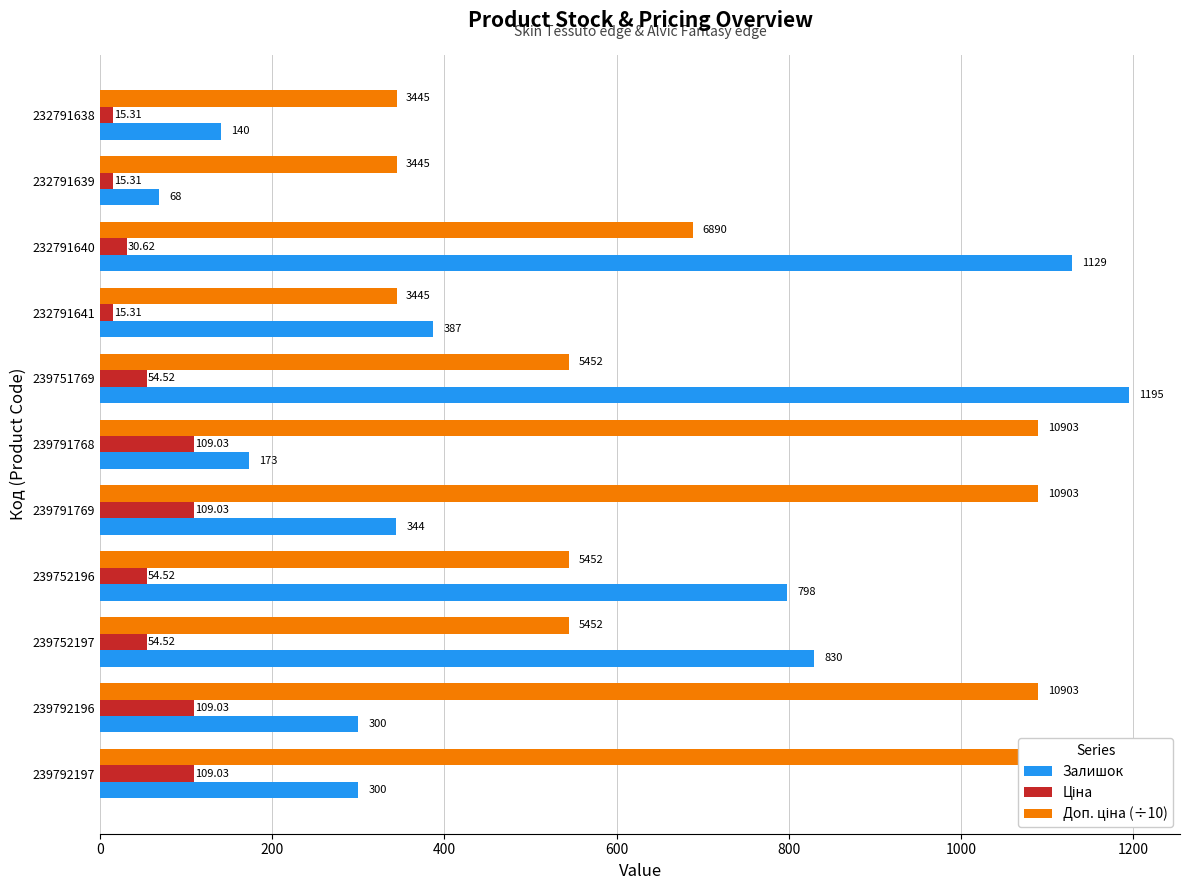

Is it true that Залишок equals 830.0 at 239752197?

True